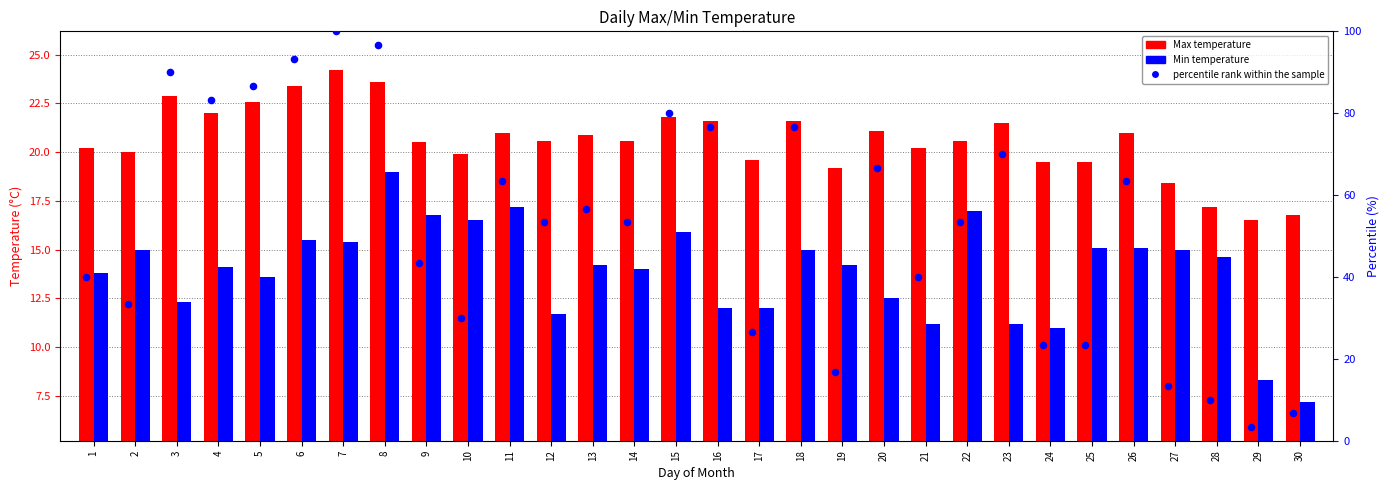

Which series has the largest Y range (max minus min)?

percentile rank within the sample